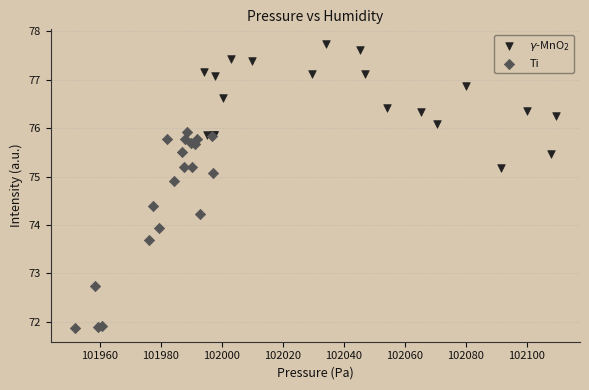

Which series reaches the maximum Y coordinate?

$\gamma$-MnO$_2$